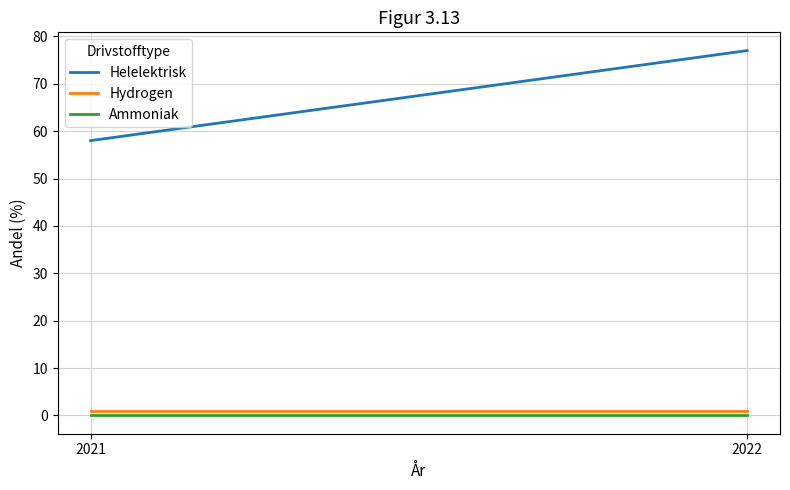

What is the highest value of the Hydrogen series?

1